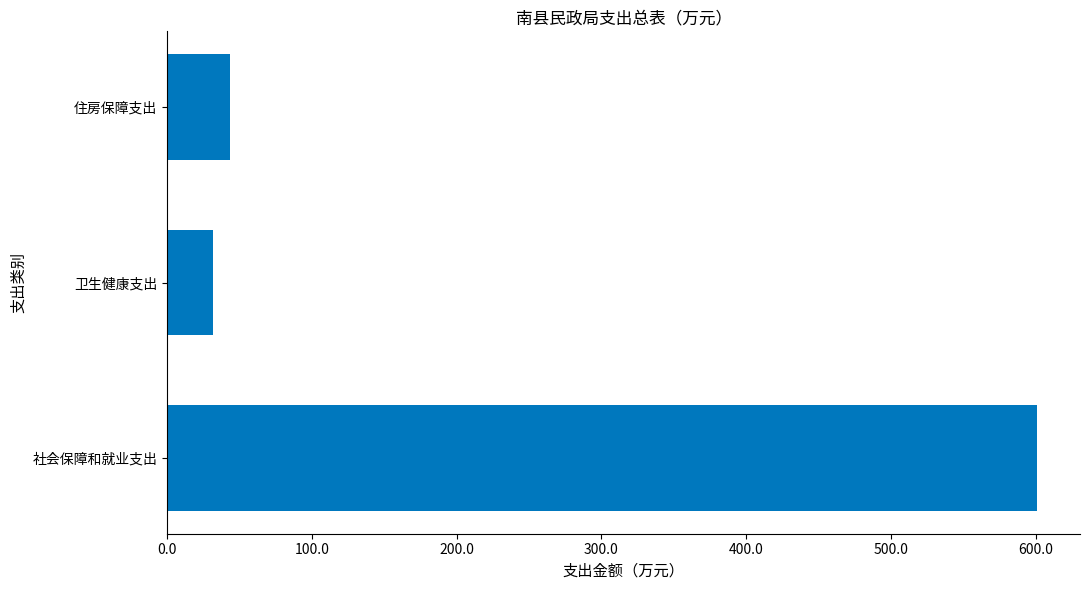

Is it true that the value at 社会保障和就业支出 is 600.7?

True